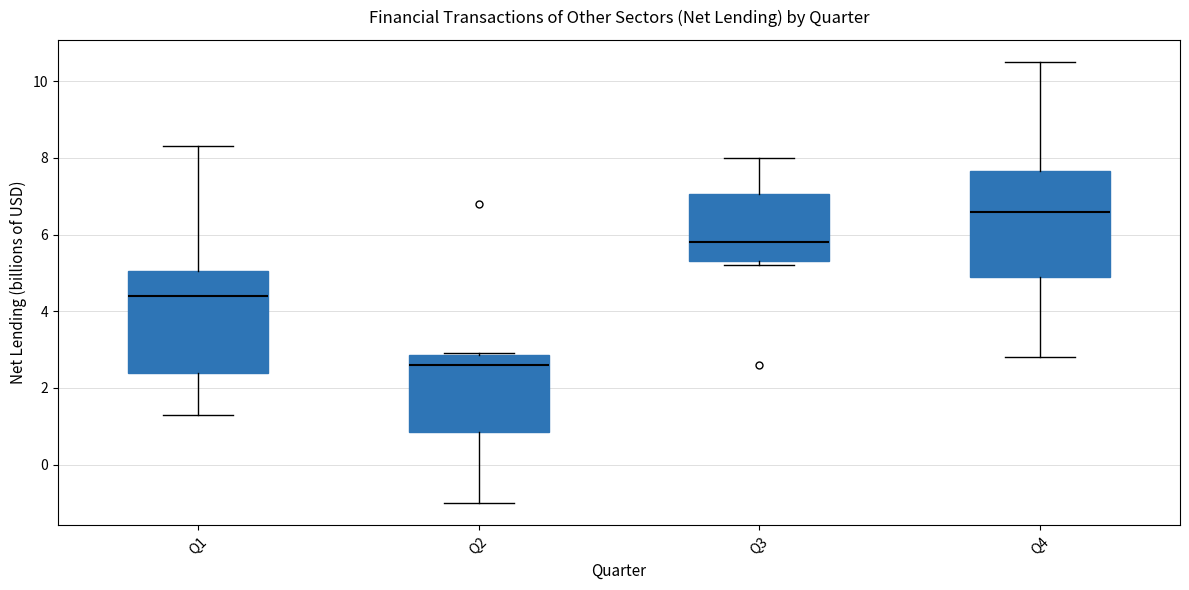

Reading left to right, read every box against the y-axis: the position of its median line, the range the box covers, and the ends of its whiskers. The values are not printed on the chart, so give them approximately, as read against the axis.

Q1: median 4.4, box 2.4 to 5.0, whiskers 1.4 to 8.4
Q2: median 2.6, box 0.8 to 2.8, whiskers -1.0 to 3.0
Q3: median 5.8, box 5.4 to 7.0, whiskers 5.2 to 8.0
Q4: median 6.6, box 5.0 to 7.6, whiskers 2.8 to 10.6